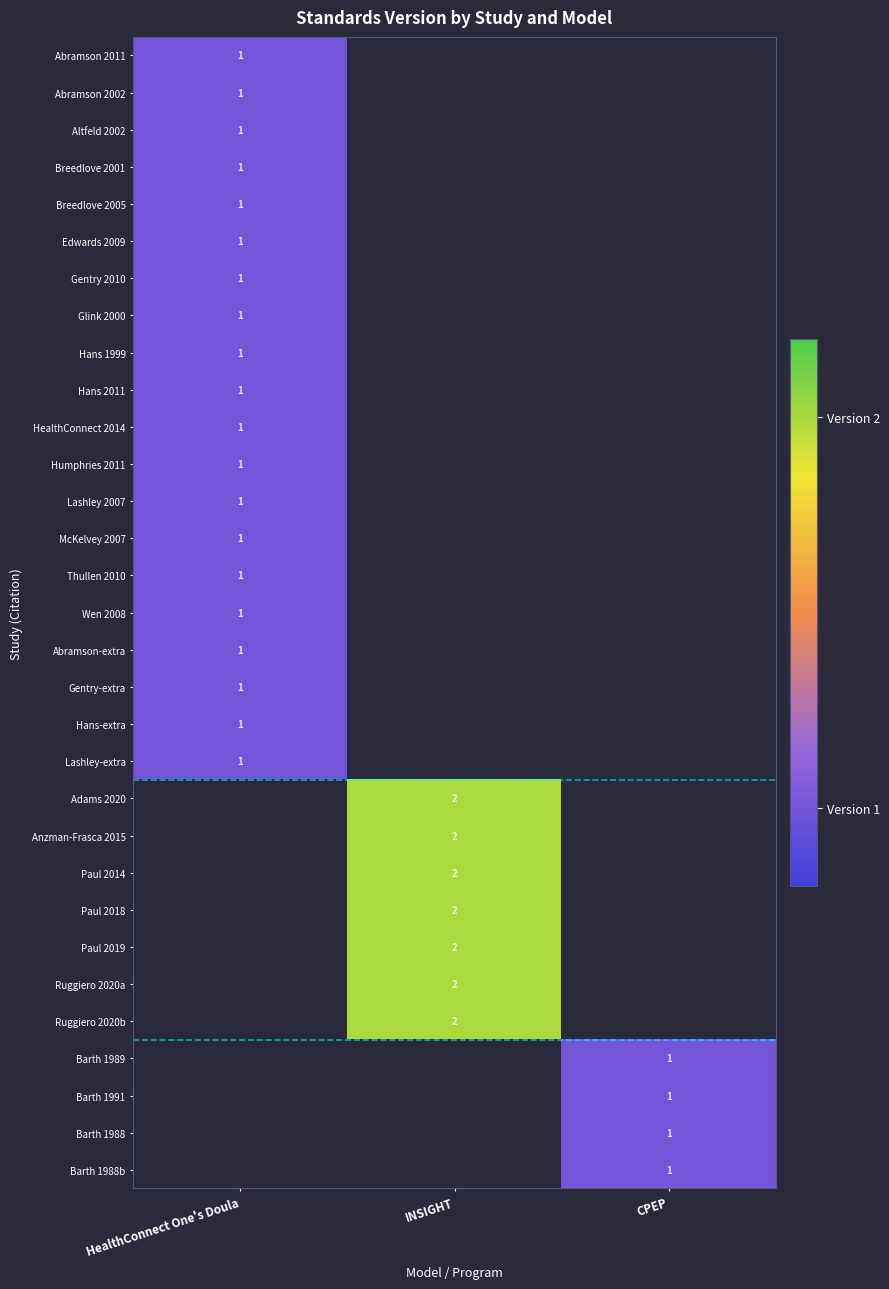

Which category has the lowest value in the Altfeld 2002 series?

HealthConnect One's Doula